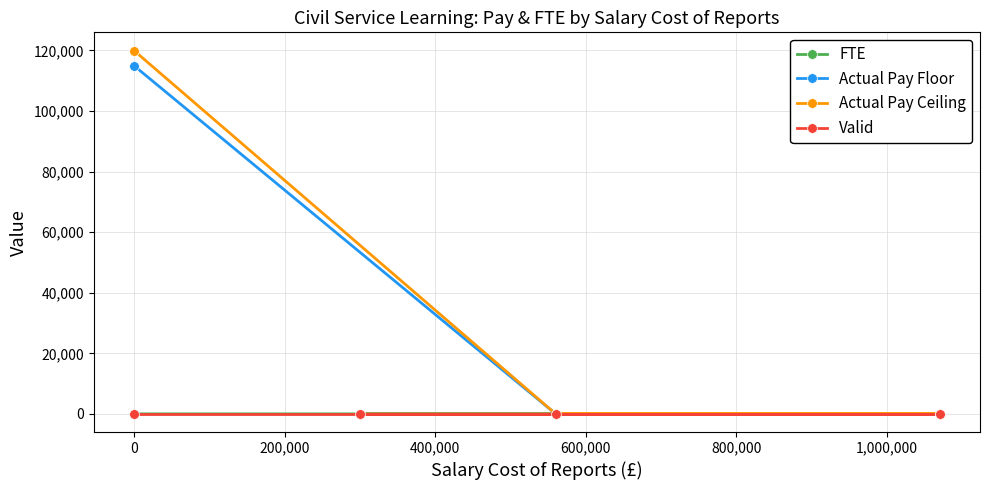

How many times do Actual Pay Floor and FTE cross each other?

1